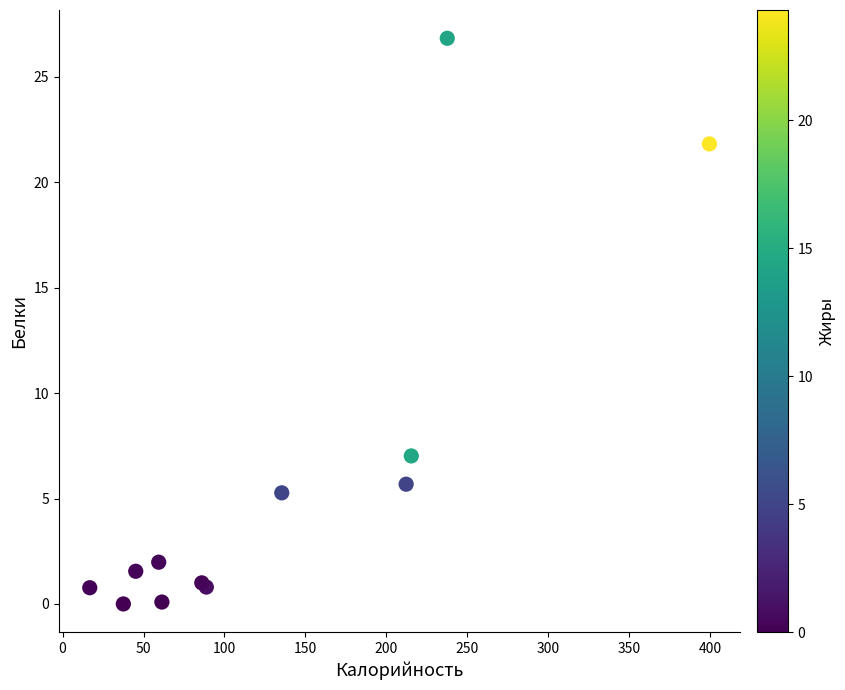

What Y value in the scatter plot is closest to 13?

7.0